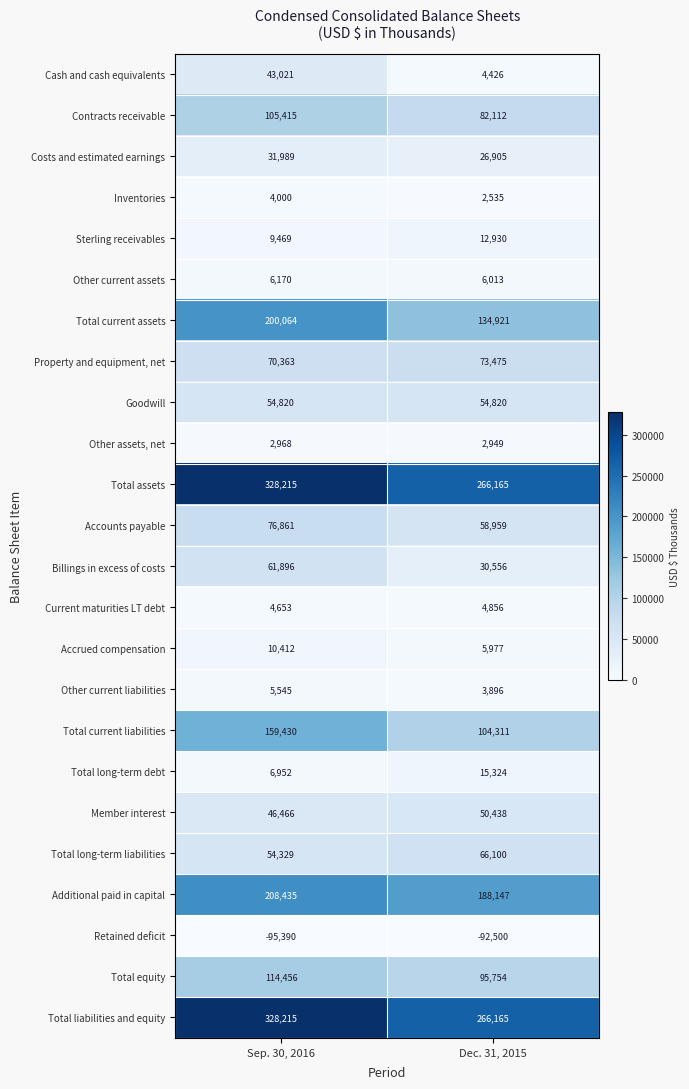

Read the Accrued compensation value at Dec. 31, 2015, to the nearest 50.

6000